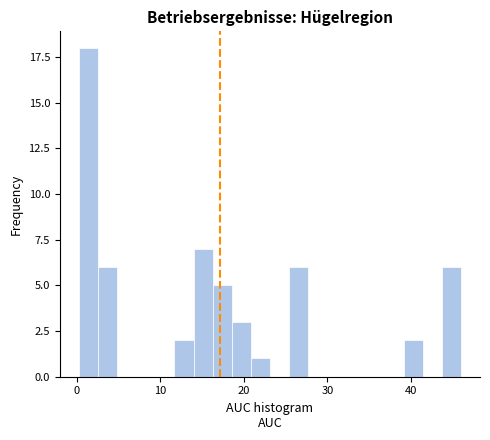

Read against the x-axis, roughly where is the centre of the tallest bar?

1